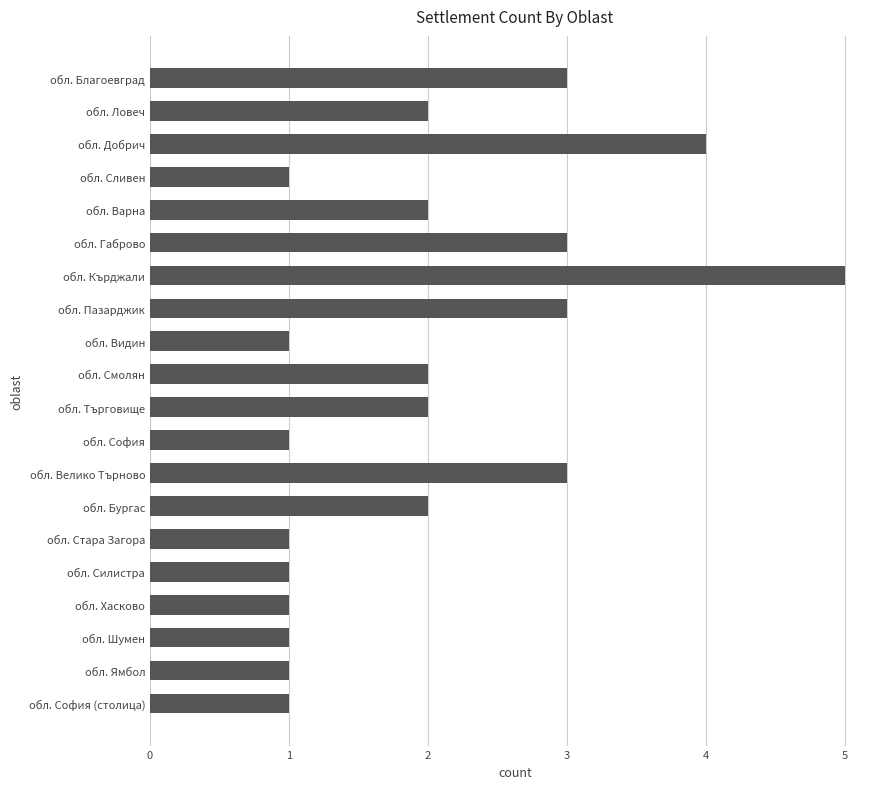

True or false: the data shows 1 at обл. Шумен.

True